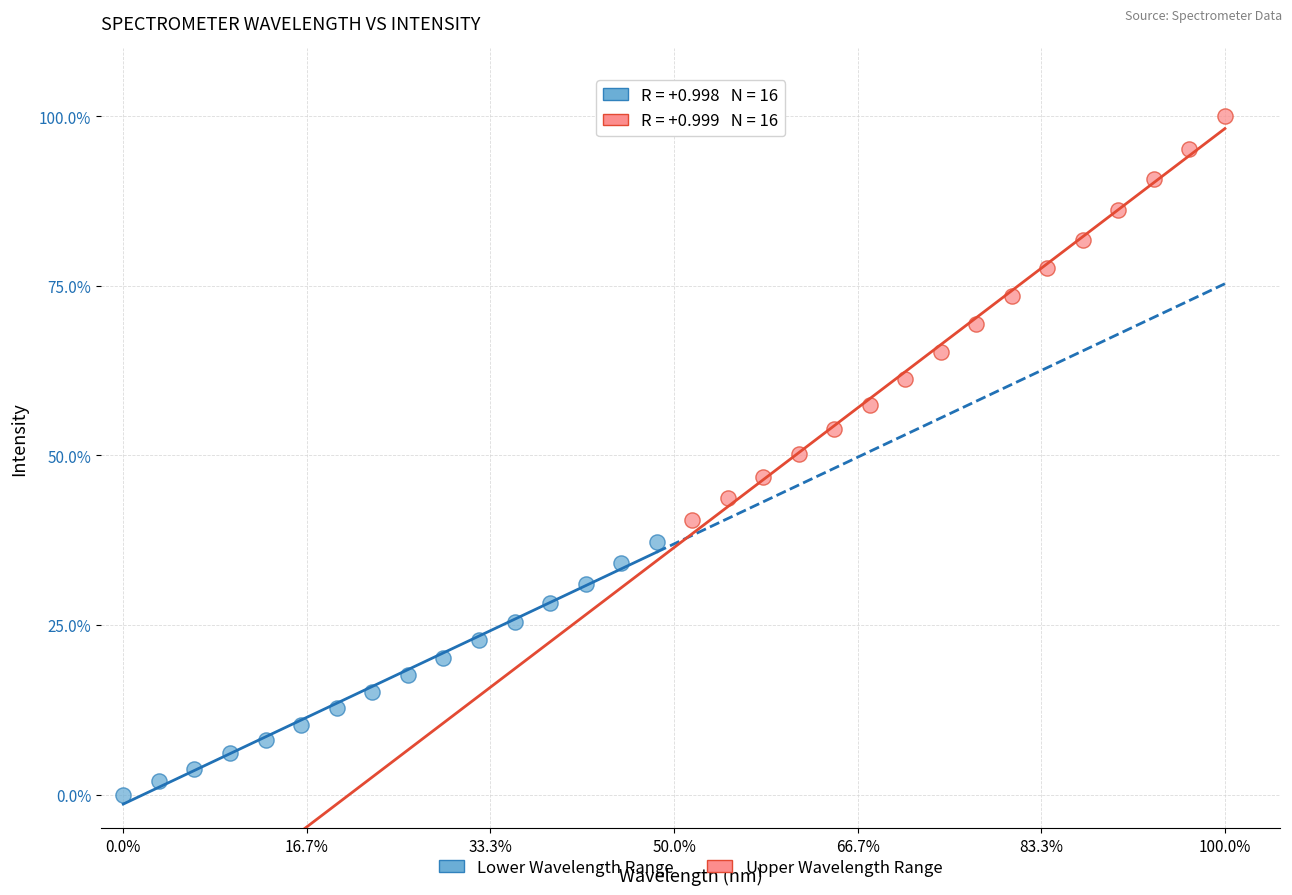

What are all the series names shown in the legend?

Lower Wavelength Range, Upper Wavelength Range